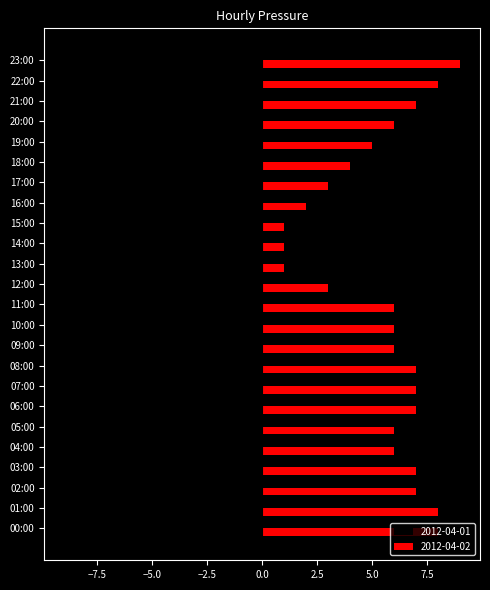

Rank the series by their average value, from lowest to highest.

2012-04-01, 2012-04-02